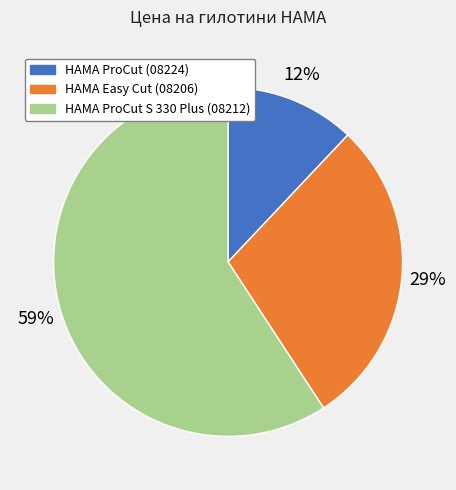

Count the number of slices in the pie.

3